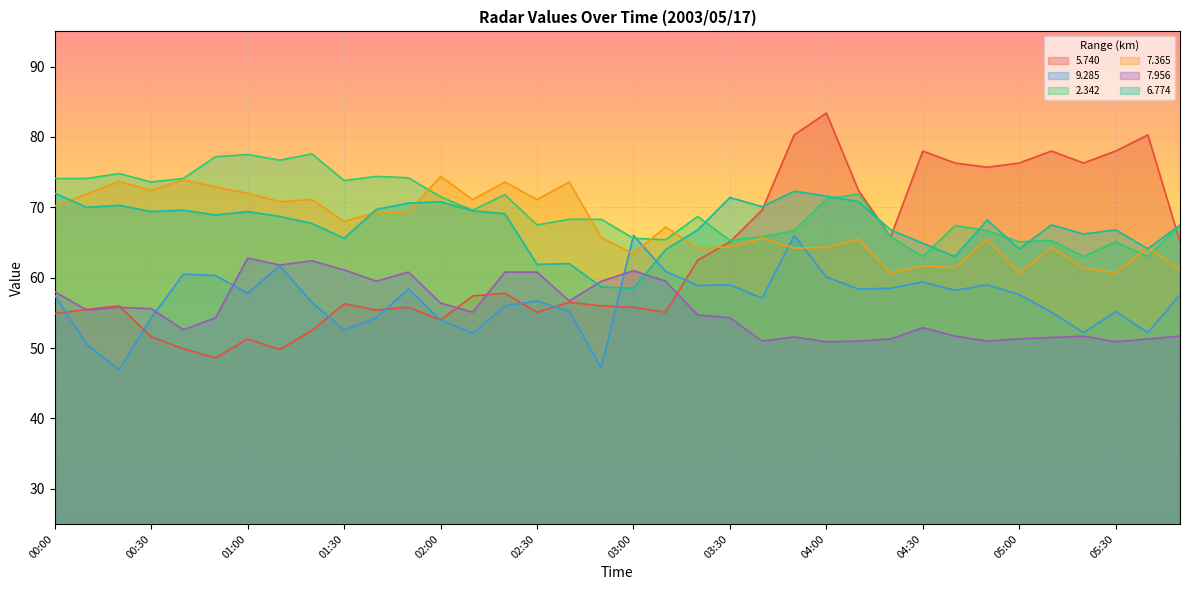

How many lines are shown in the chart?

6